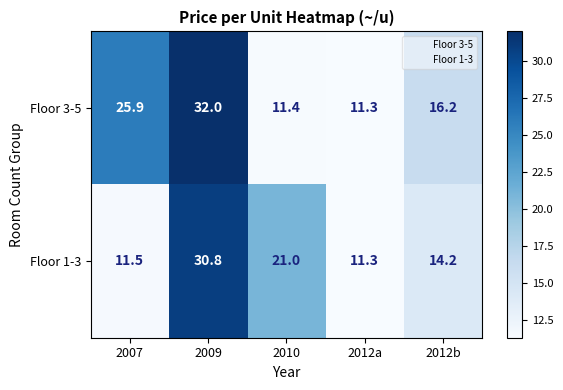

Count the number of categories in the chart.

5